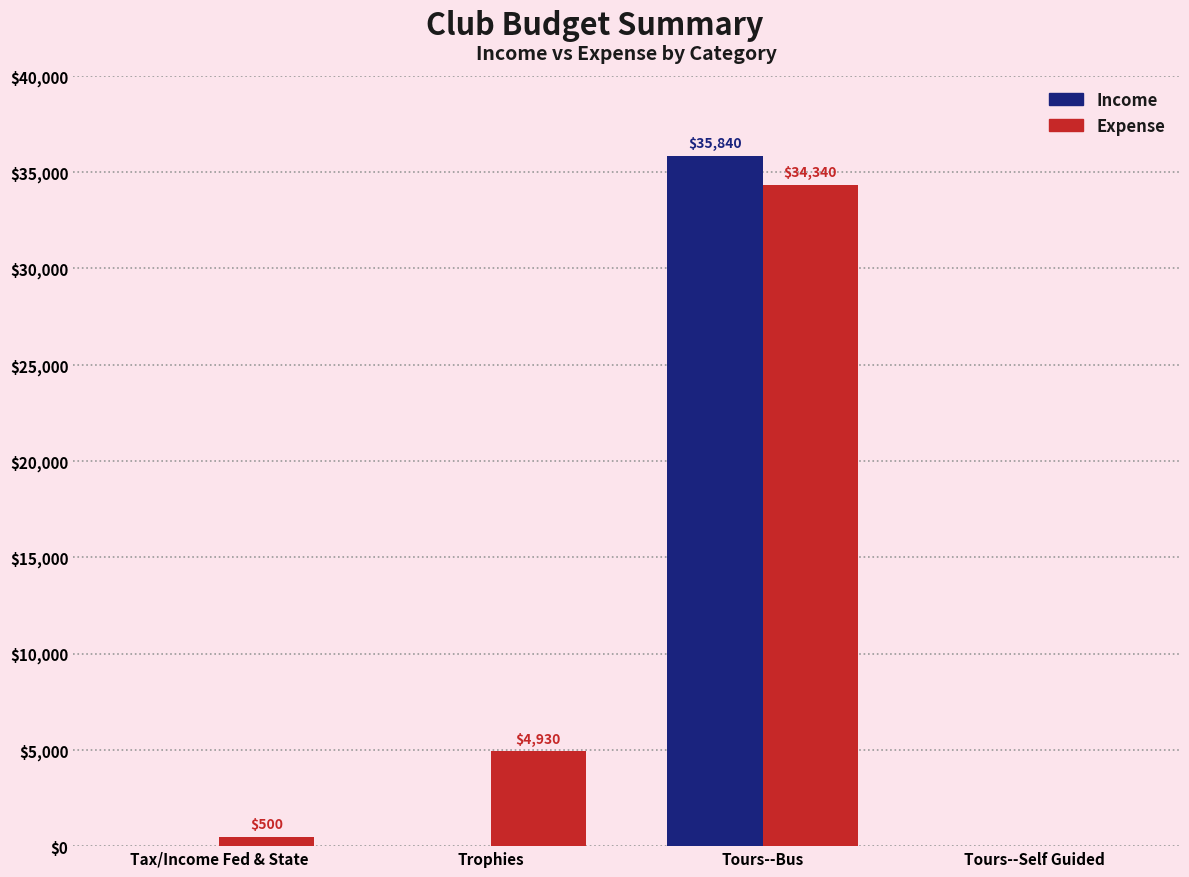

Reading left to right, transcribe all the data shown in this chart.

Income: 0	0	35840	0
Expense: 500	4930	34340	0